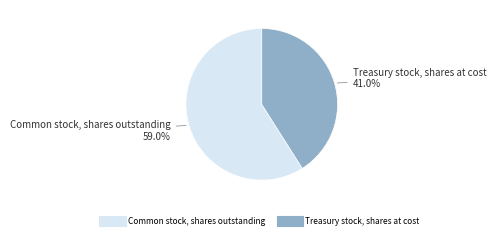

Which category has the biggest portion of the pie?

Common stock, shares outstanding